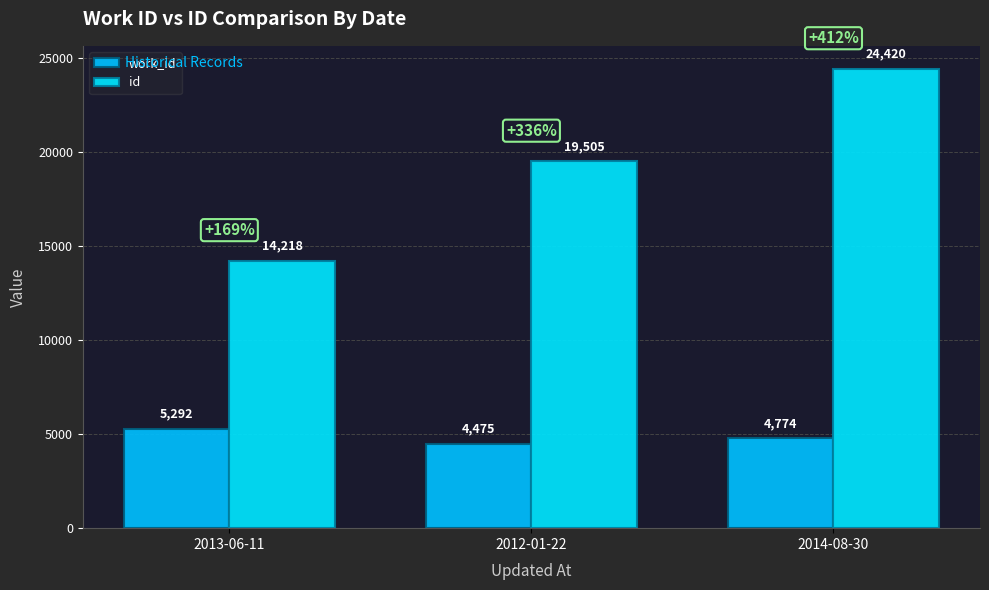

What are all the series names shown in the legend?

work_id, id